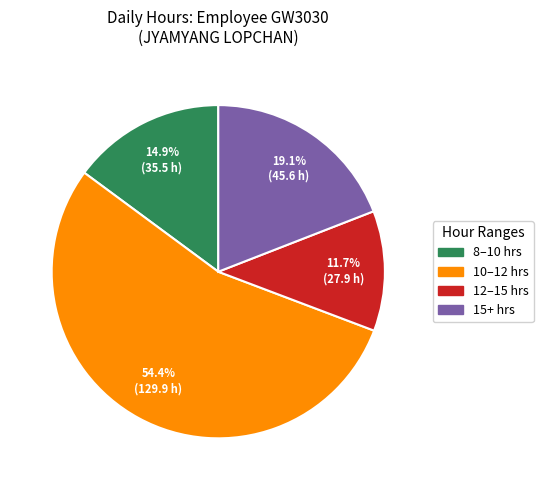

Is there any slice that represents more than half of the pie?

Yes